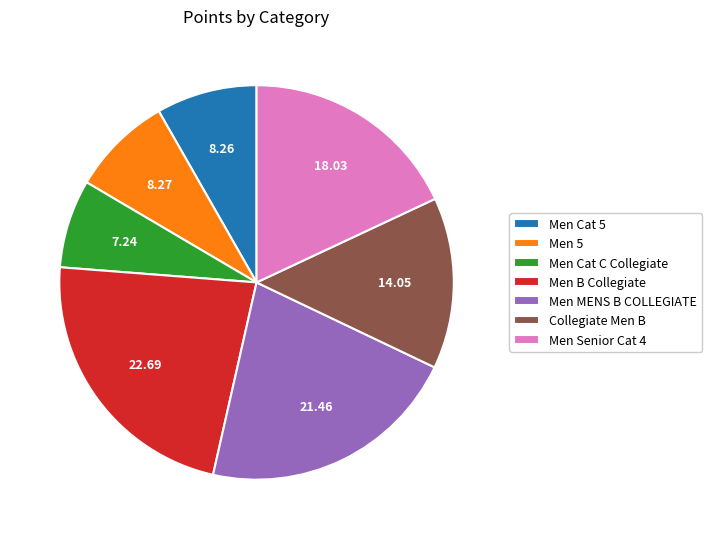

What is the largest slice in the pie chart?

Men B Collegiate